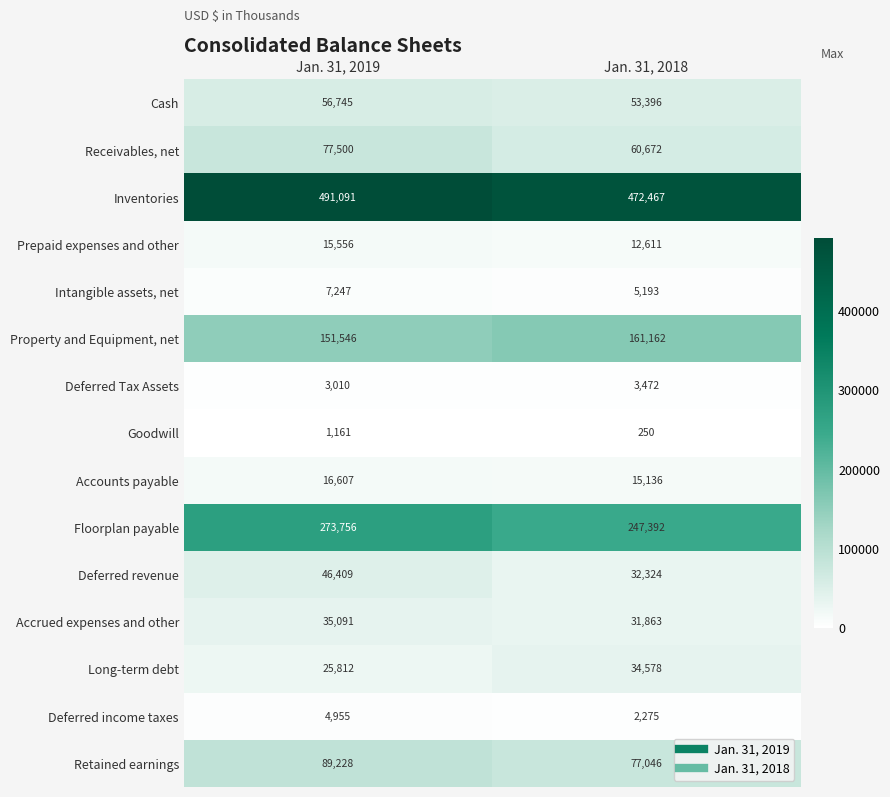

Which series has the largest total across all categories?

Inventories